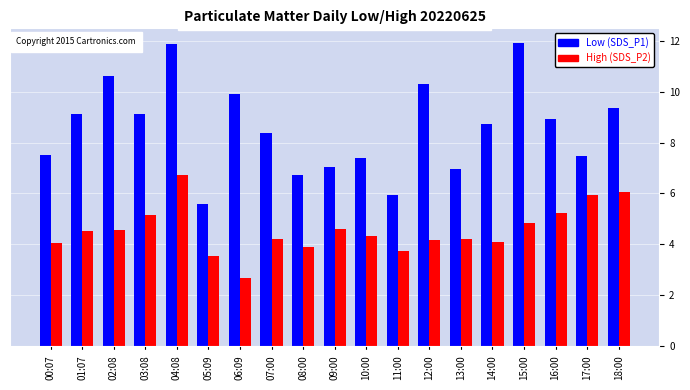

Count the number of data series in this chart.

2